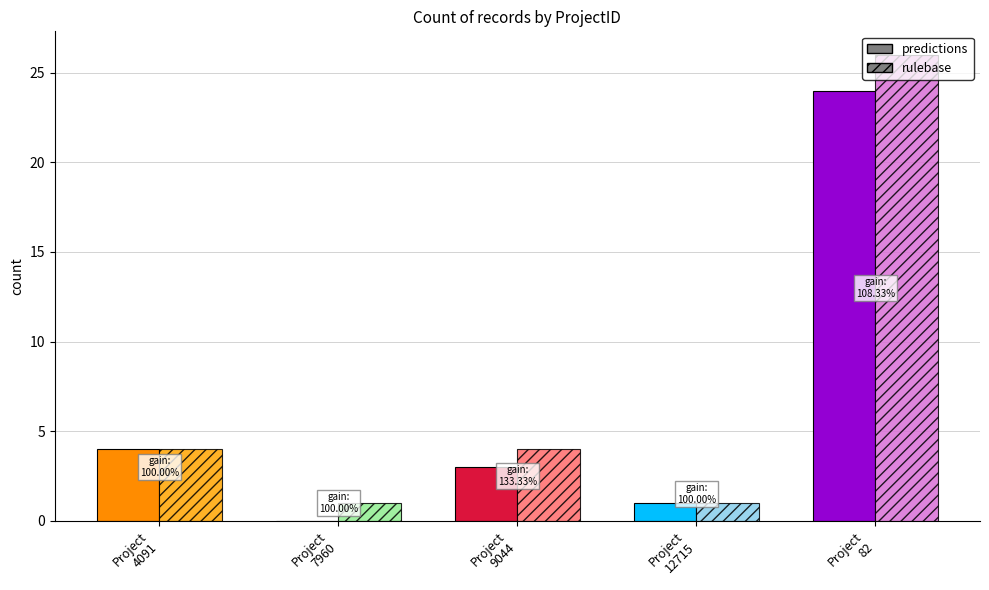

What is the label of the 1st bar from the right?

82